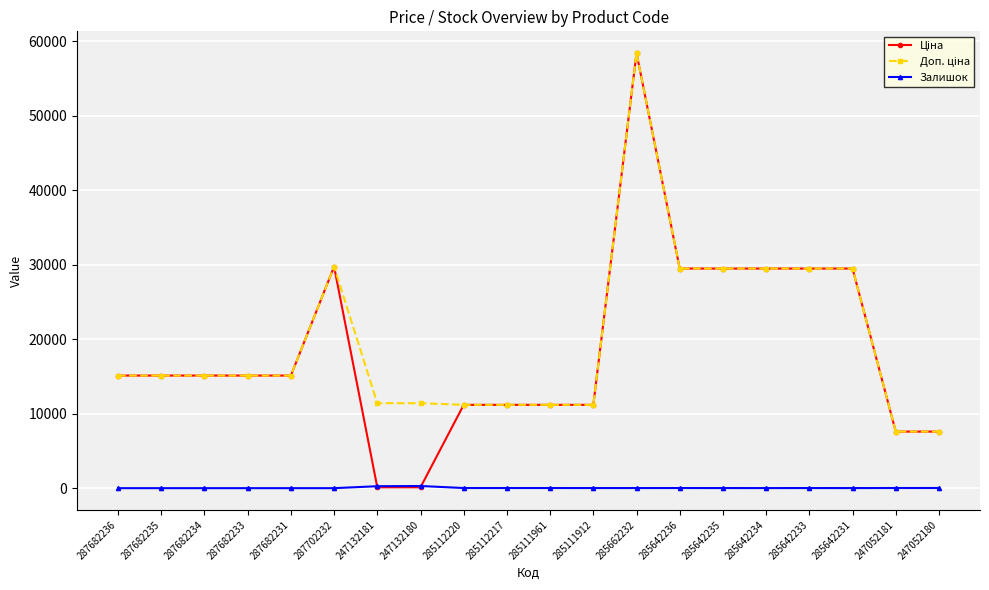

What is the maximum value shown in the chart?

58426.5